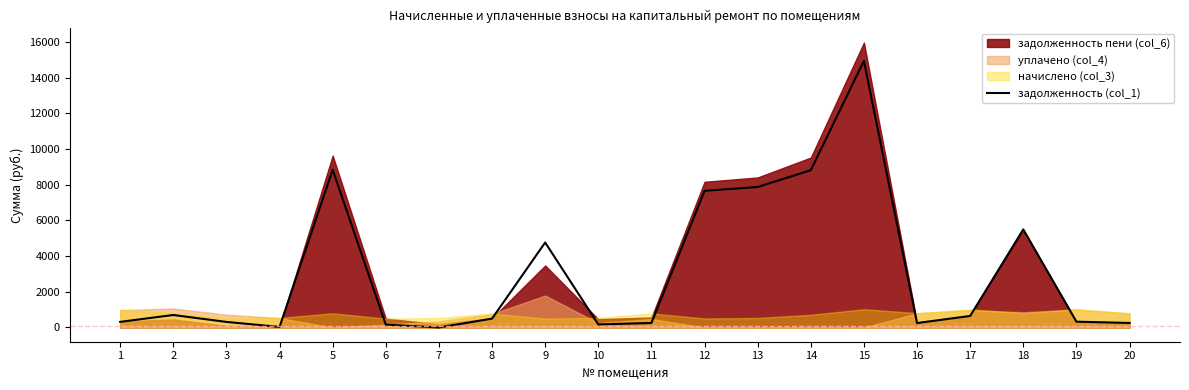

What is the difference between the maximum and minimum values?

14933.7